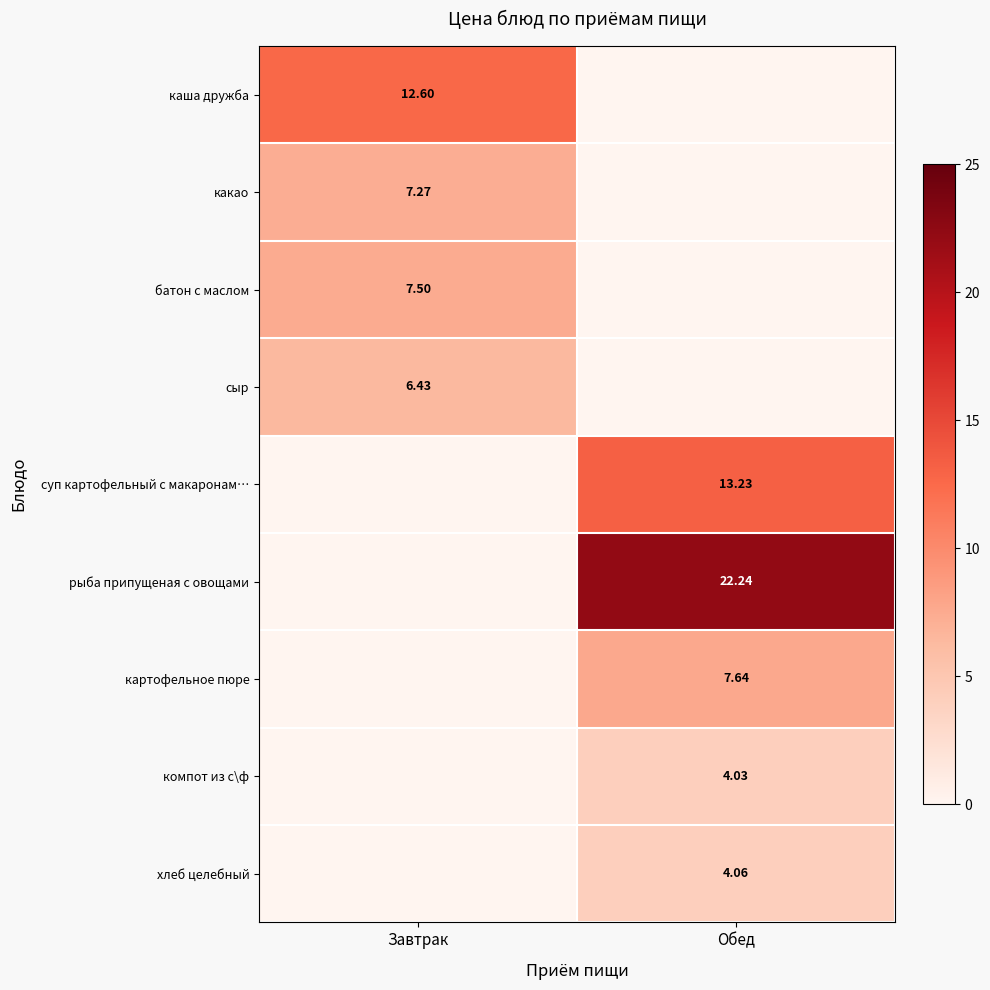

Is the value of компот из с\ф at Обед greater than the value of хлеб целебный at Обед?

No